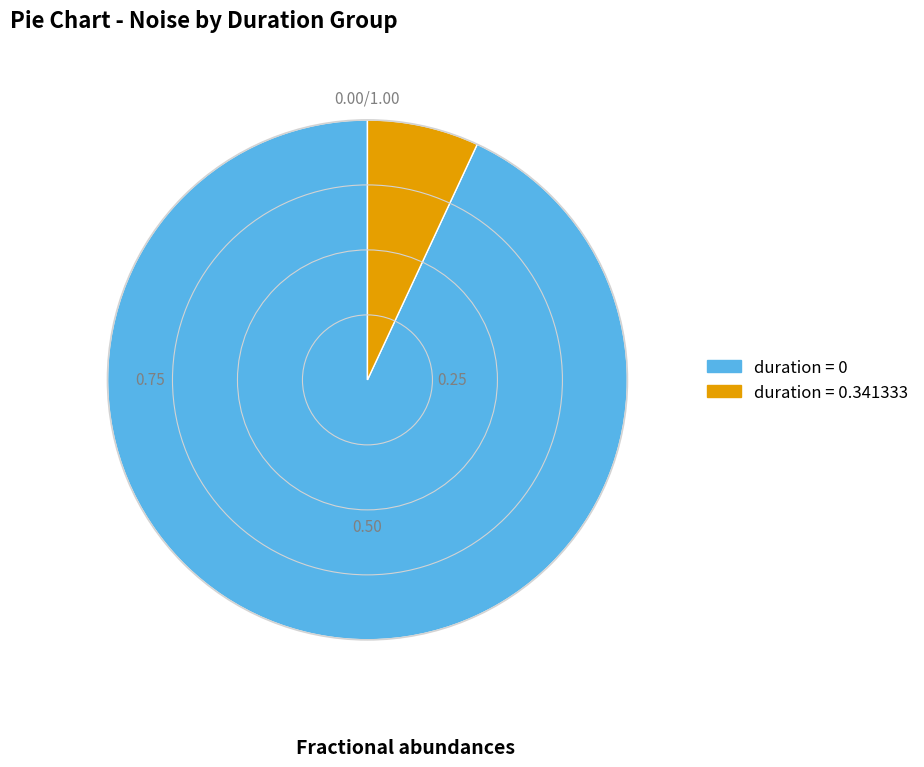

Is there a majority slice in this chart?

Yes